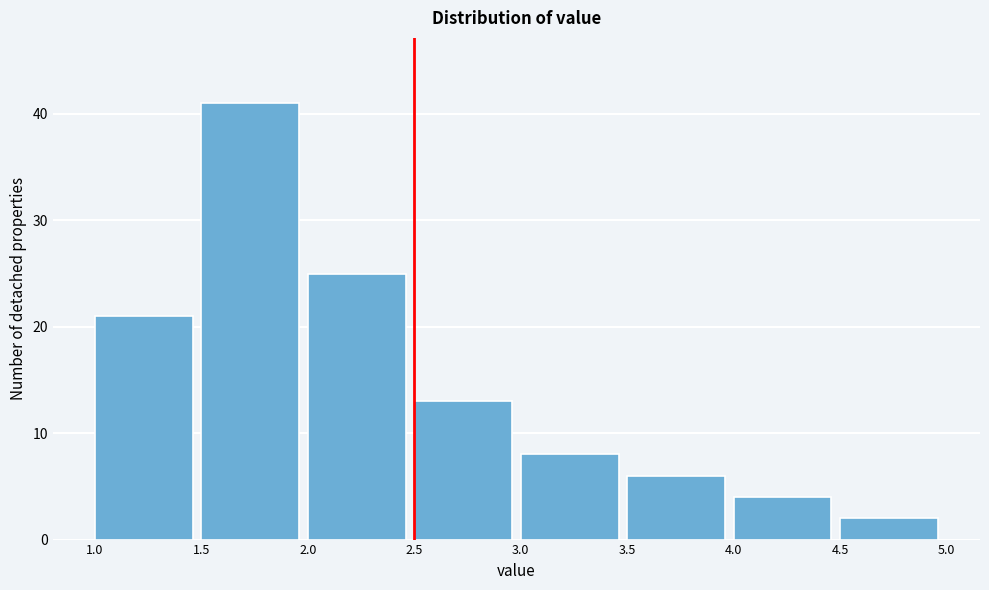

Reading left to right, list every bar in this chart as the range it spans on the x-axis followed by its height. The values are not printed on the chart, so give them approximately, as read against the axis.

1.0 to 1.5: 21
1.5 to 2.0: 41
2.0 to 2.5: 25
2.5 to 3.0: 13
3.0 to 3.5: 8
3.5 to 4.0: 6
4.0 to 4.5: 4
4.5 to 5.0: 2